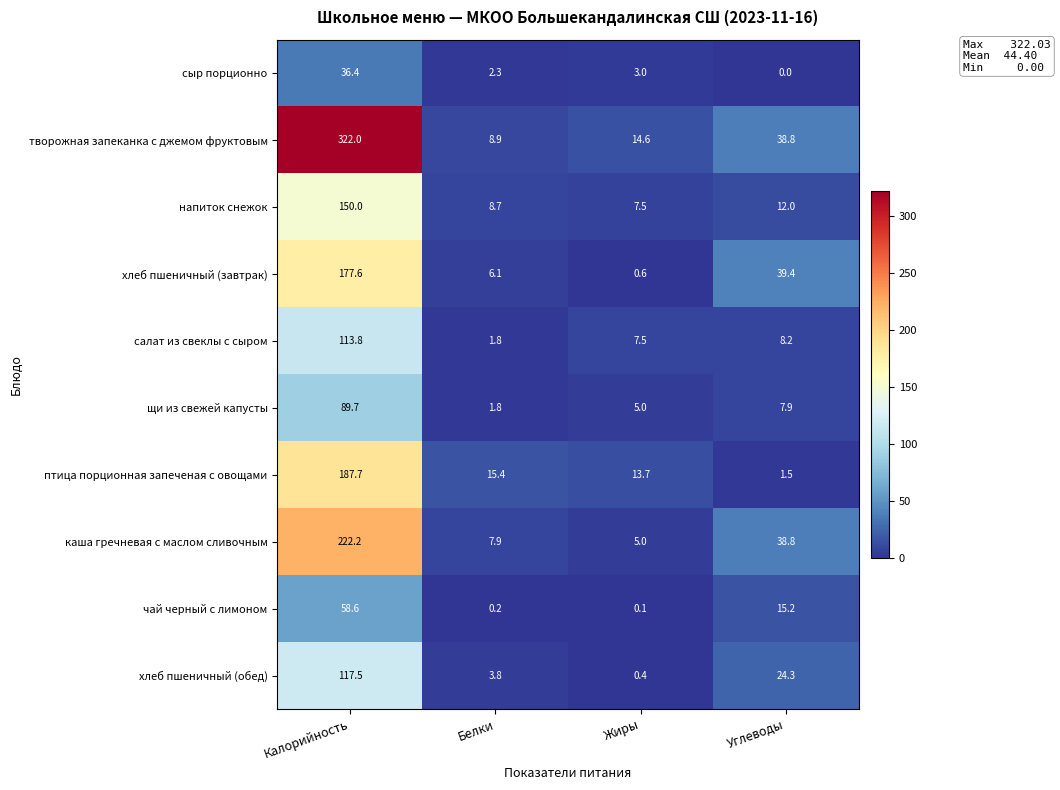

At which label is салат из свеклы с сыром closest to 57?

Углеводы